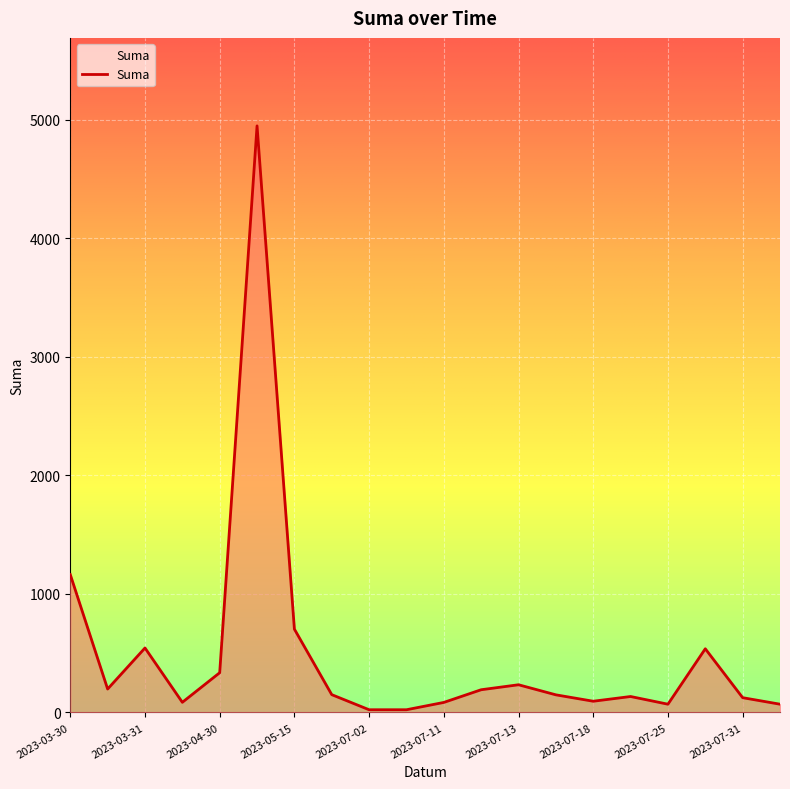

What is the greatest value displayed?

4948.5